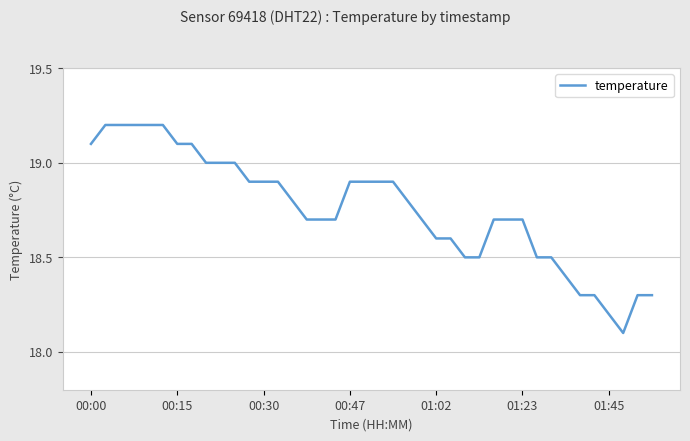

What is the difference between the second highest and minimum values?

1.1